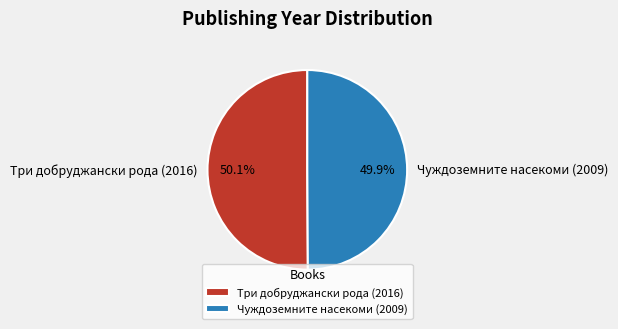

Combined, what portion of the pie is Чуждоземните насекоми (2009) and Три добруджански рода (2016)?

100.0%